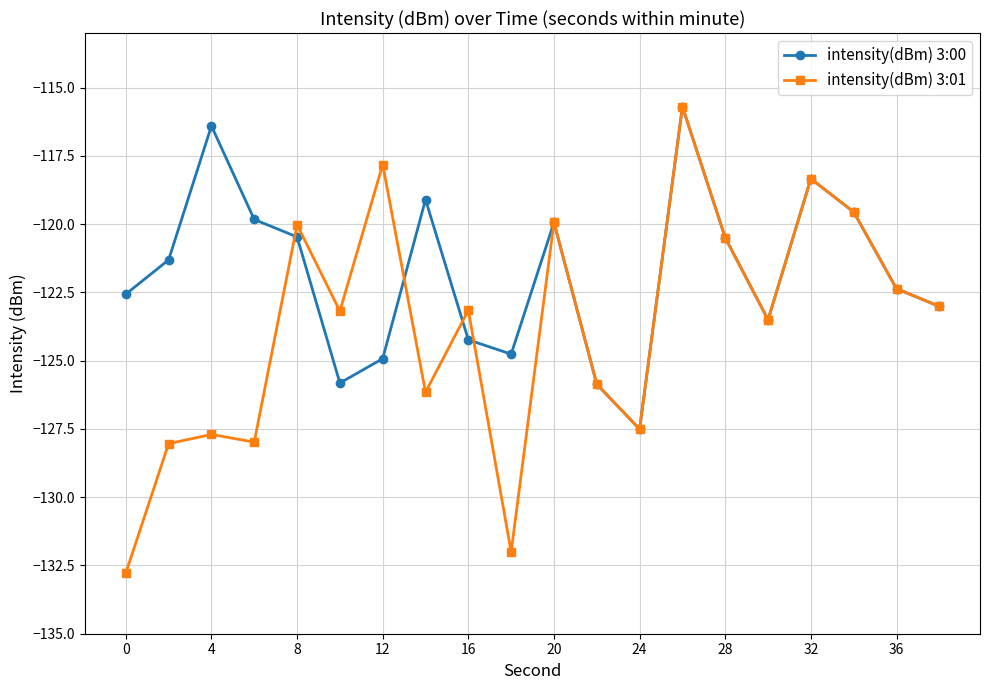

What is the difference between the maximum and minimum values in the intensity(dBm) 3:01 series?

17.1